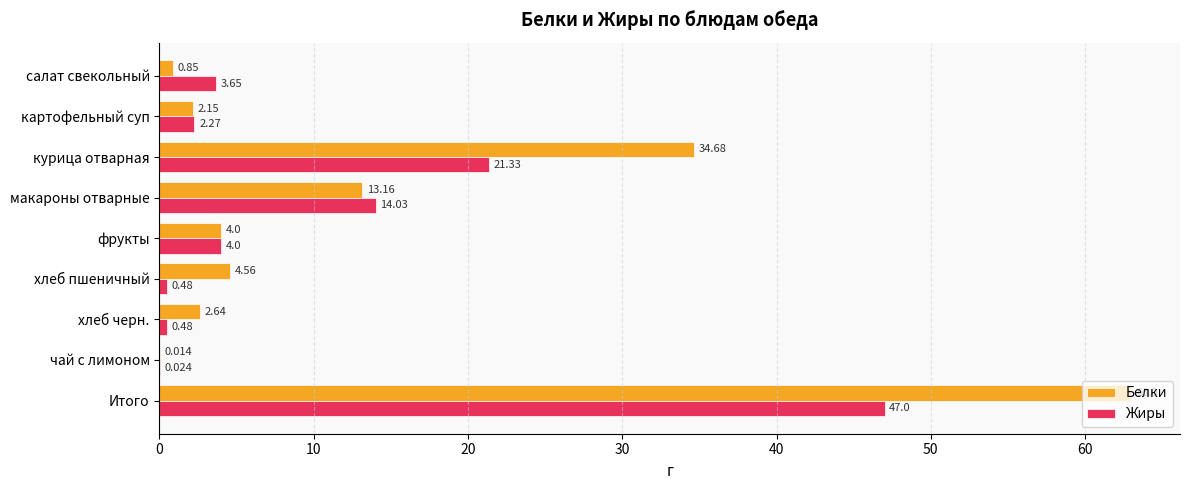

Between салат свекольный and фрукты, which series saw the biggest shift?

Белки